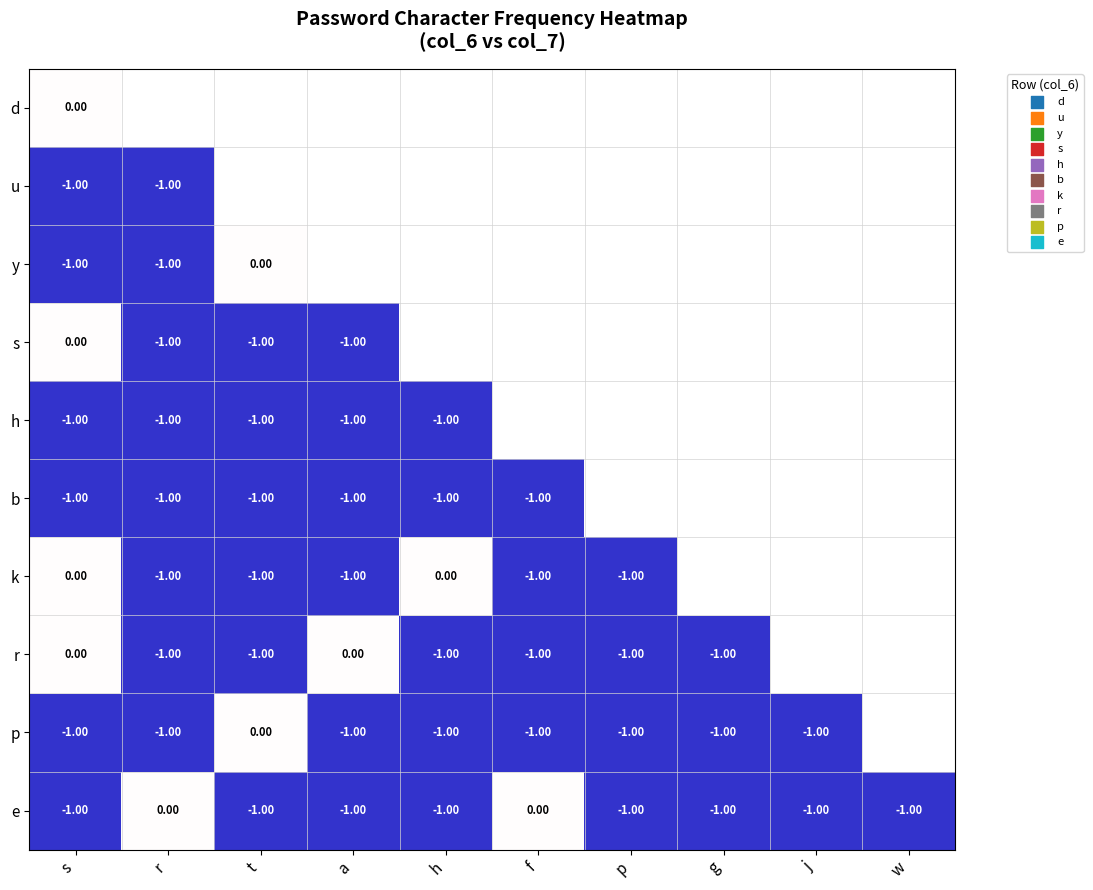

How many data points in e are above -1?

2